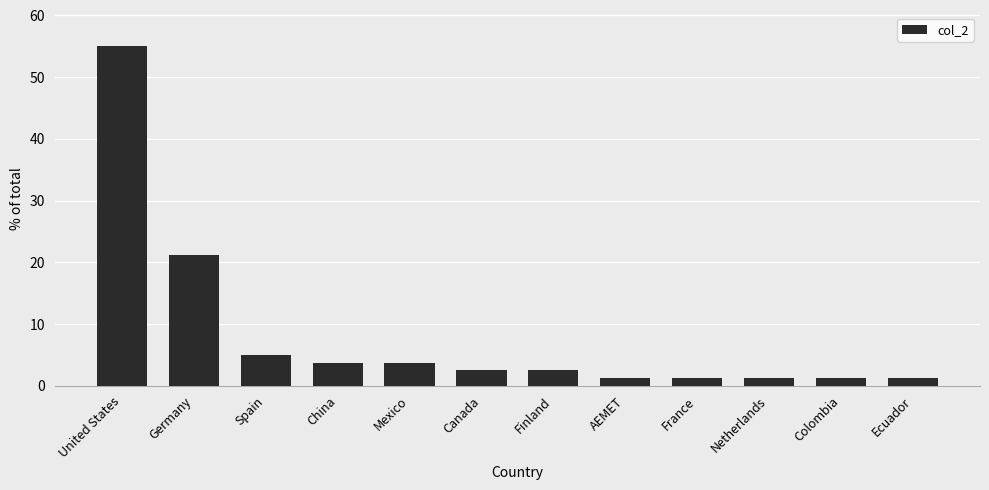

What position from the right is Finland?

6